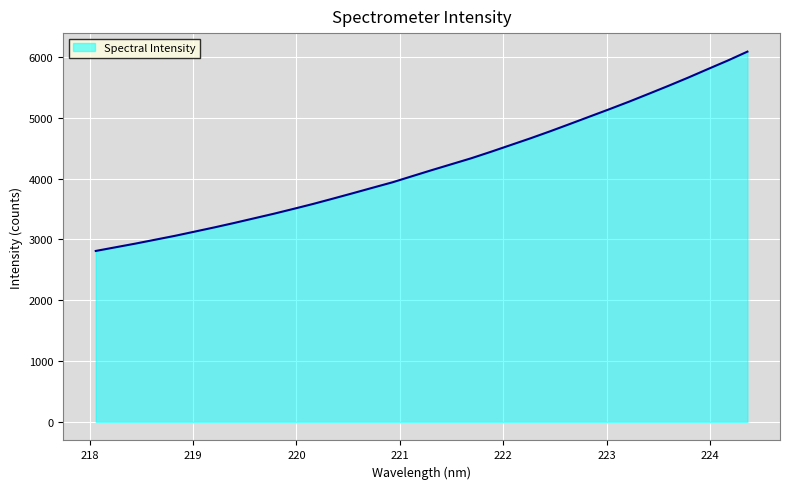

What is the smallest value displayed?

2811.5